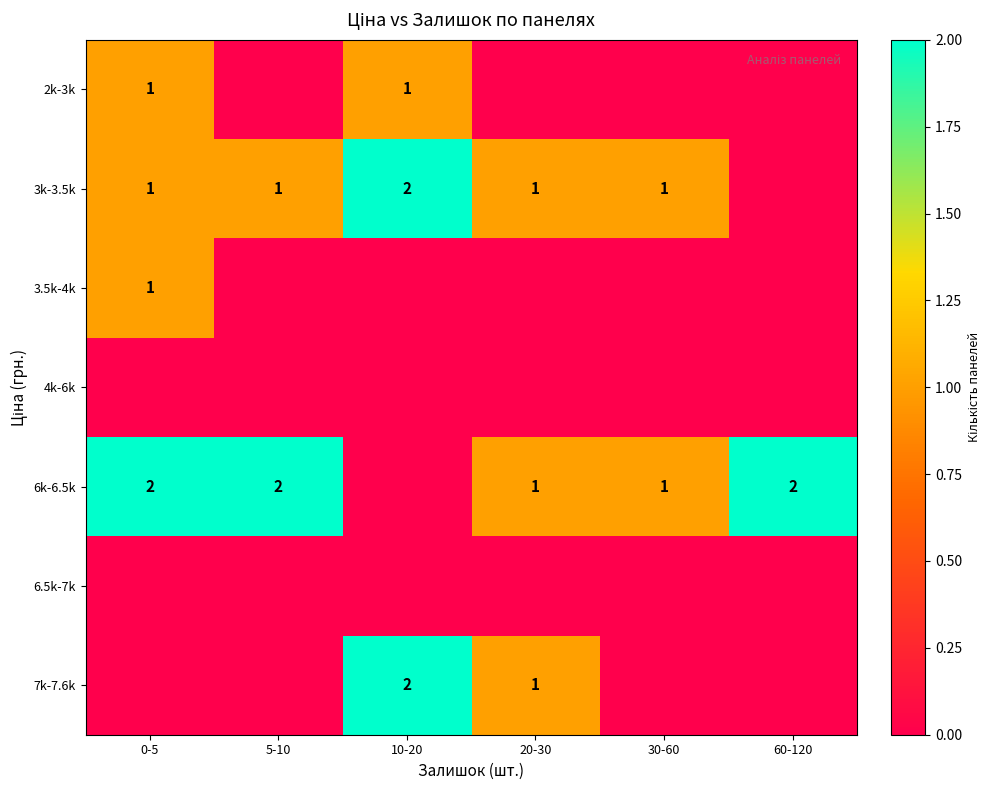

True or false: 6k-6.5k has a value of 2 at 5-10.

True